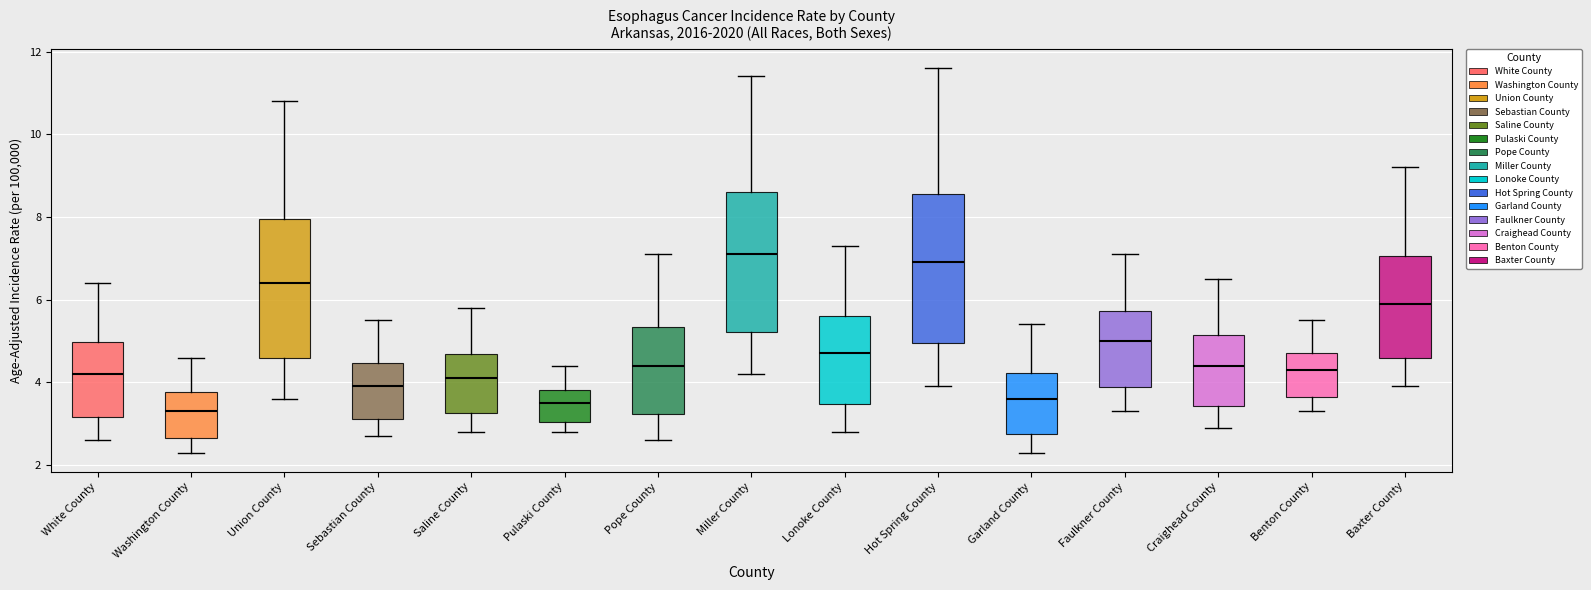

Reading left to right, transcribe this box plot: for each box, give where its median line is, the range the box spans, and where its two whiskers end, as read against the y-axis. The values are not printed on the chart, so give them approximately, as read against the axis.

White County: median 4.2, box 3.2 to 5.0, whiskers 2.6 to 6.4
Washington County: median 3.4, box 2.6 to 3.8, whiskers 2.4 to 4.6
Union County: median 6.4, box 4.6 to 8.0, whiskers 3.6 to 10.8
Sebastian County: median 4.0, box 3.2 to 4.4, whiskers 2.8 to 5.6
Saline County: median 4.2, box 3.2 to 4.6, whiskers 2.8 to 5.8
Pulaski County: median 3.6, box 3.0 to 3.8, whiskers 2.8 to 4.4
Pope County: median 4.4, box 3.2 to 5.4, whiskers 2.6 to 7.2
Miller County: median 7.2, box 5.2 to 8.6, whiskers 4.2 to 11.4
Lonoke County: median 4.8, box 3.4 to 5.6, whiskers 2.8 to 7.4
Hot Spring County: median 7.0, box 5.0 to 8.6, whiskers 4.0 to 11.6
Garland County: median 3.6, box 2.8 to 4.2, whiskers 2.4 to 5.4
Faulkner County: median 5.0, box 3.8 to 5.8, whiskers 3.4 to 7.2
Craighead County: median 4.4, box 3.4 to 5.2, whiskers 3.0 to 6.6
Benton County: median 4.4, box 3.6 to 4.8, whiskers 3.4 to 5.6
Baxter County: median 6.0, box 4.6 to 7.0, whiskers 4.0 to 9.2